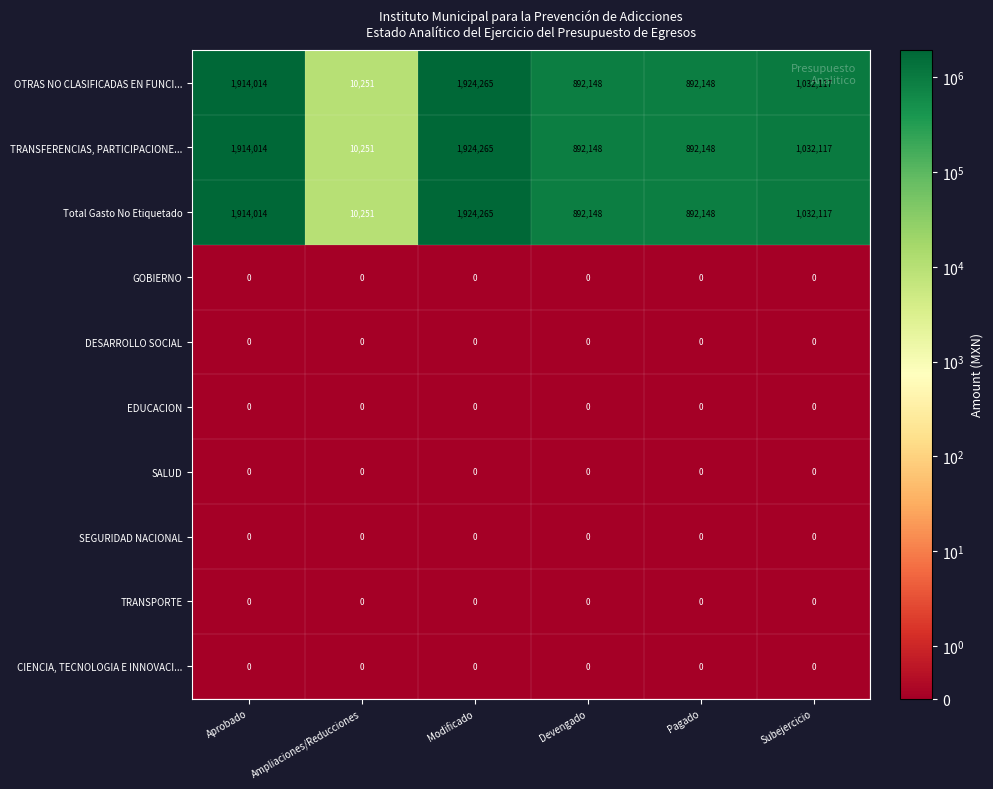

What is the sum of the TRANSFERENCIAS, PARTICIPACIONE... values at Pagado and Subejercicio?

1924265